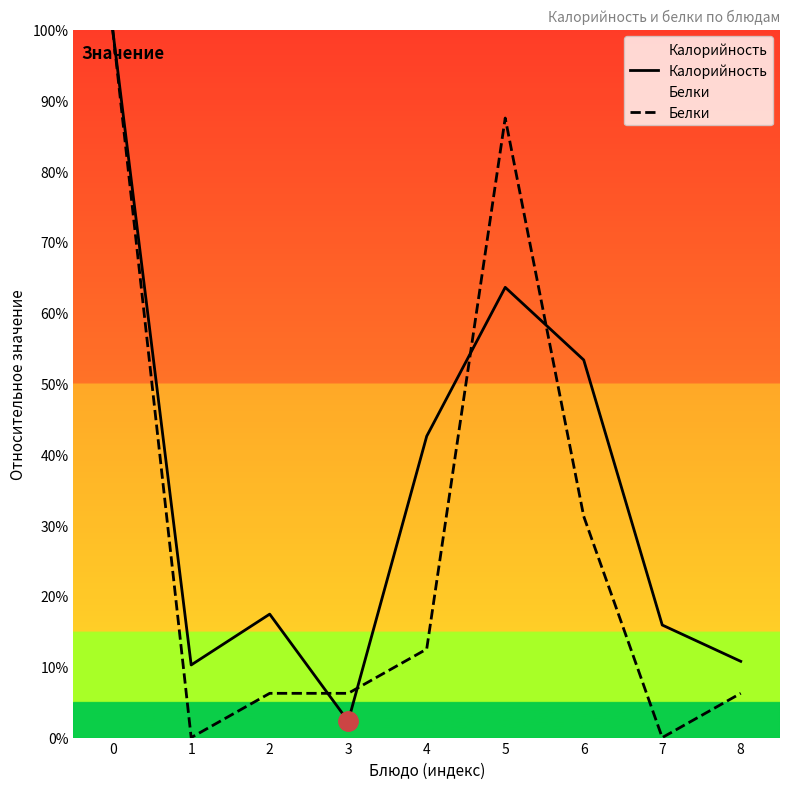

What is the sum of all Калорийность values?

316.2